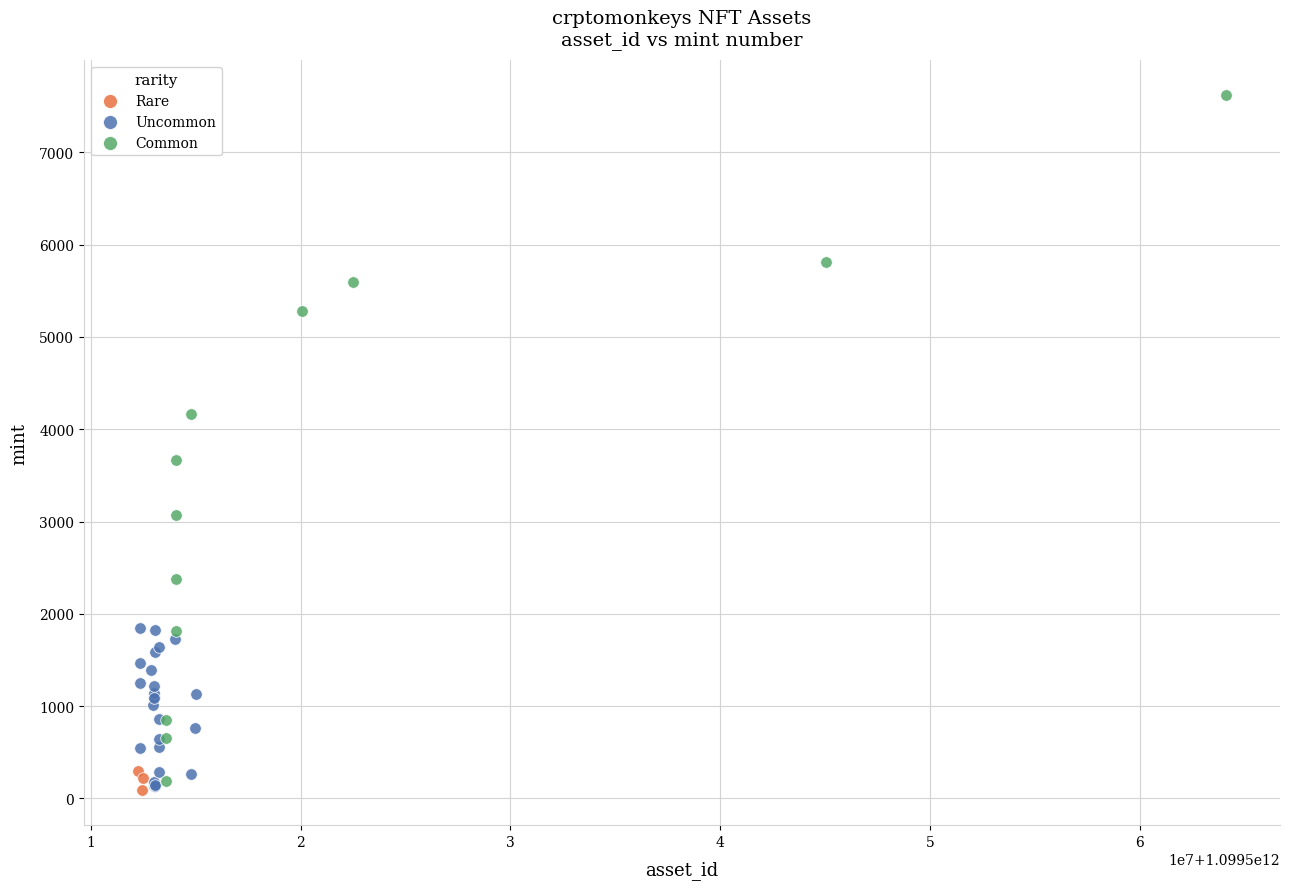

Which series contains the highest Y value?

Common